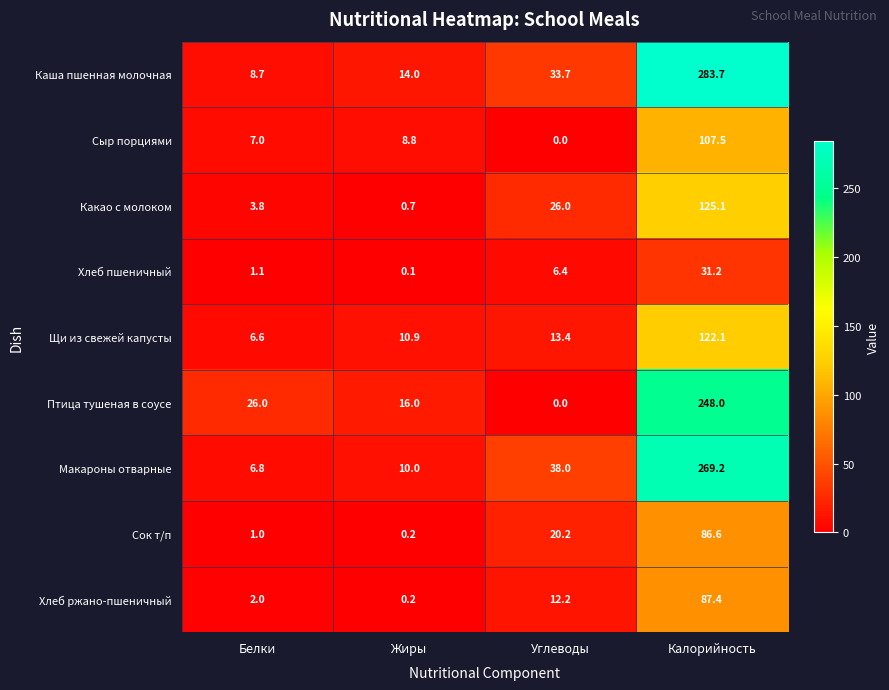

What is the greatest value displayed?

283.7